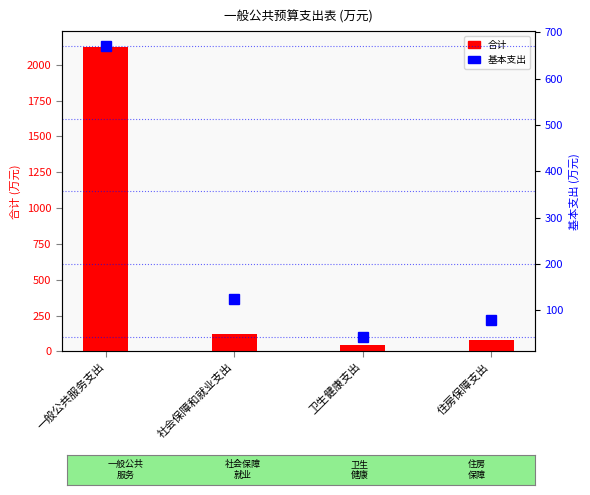

Reading left to right, transcribe all the data shown in this chart.

合计: 2127.6	123.5	43.1	79.2
基本支出: 670.6	123.5	43.1	79.2